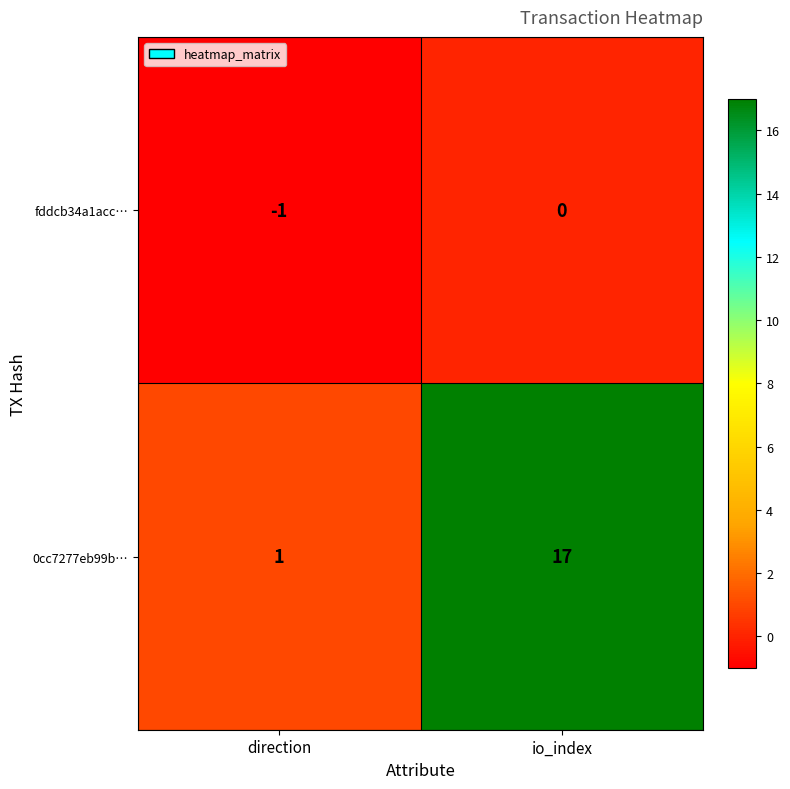

List the series in order of their overall mean, highest first.

0cc7277eb99b…, fddcb34a1acc…